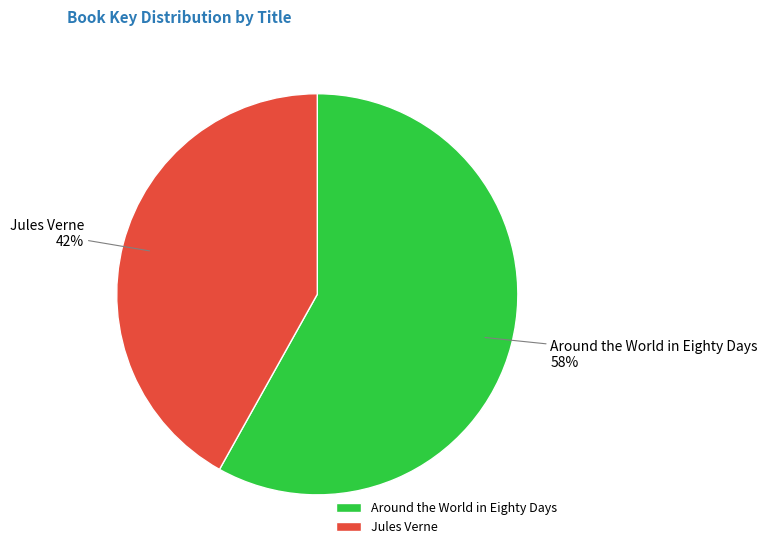

Rank the categories by value from lowest to highest.

Jules Verne, Around the World in Eighty Days